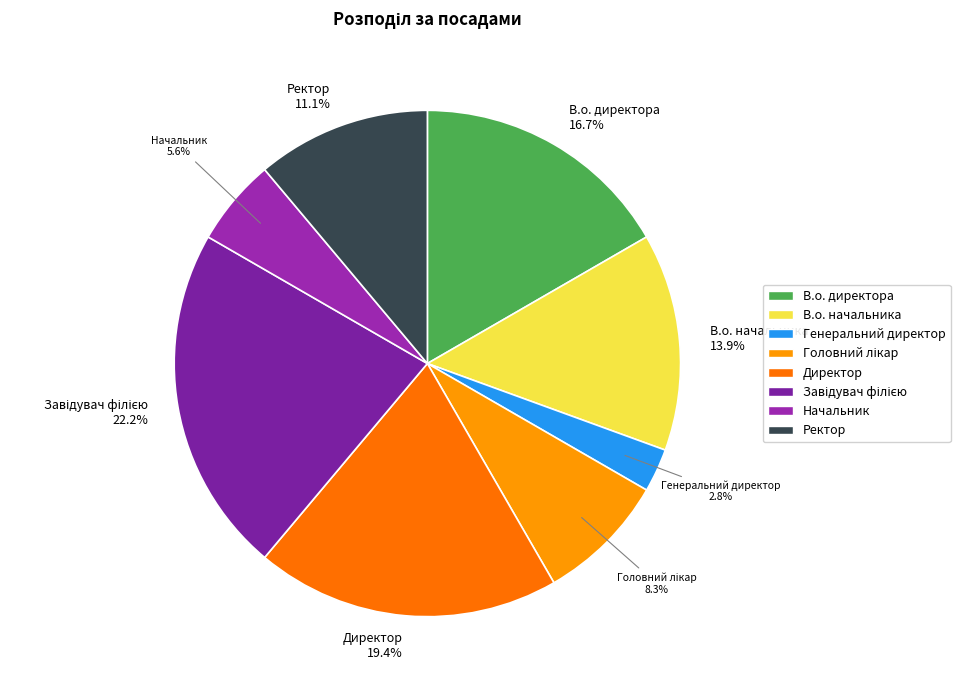

How many segments does this pie chart have?

8